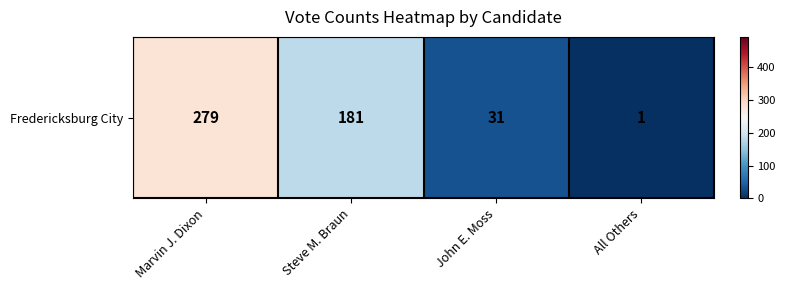

What is the change in value from John E. Moss to All Others?

-30